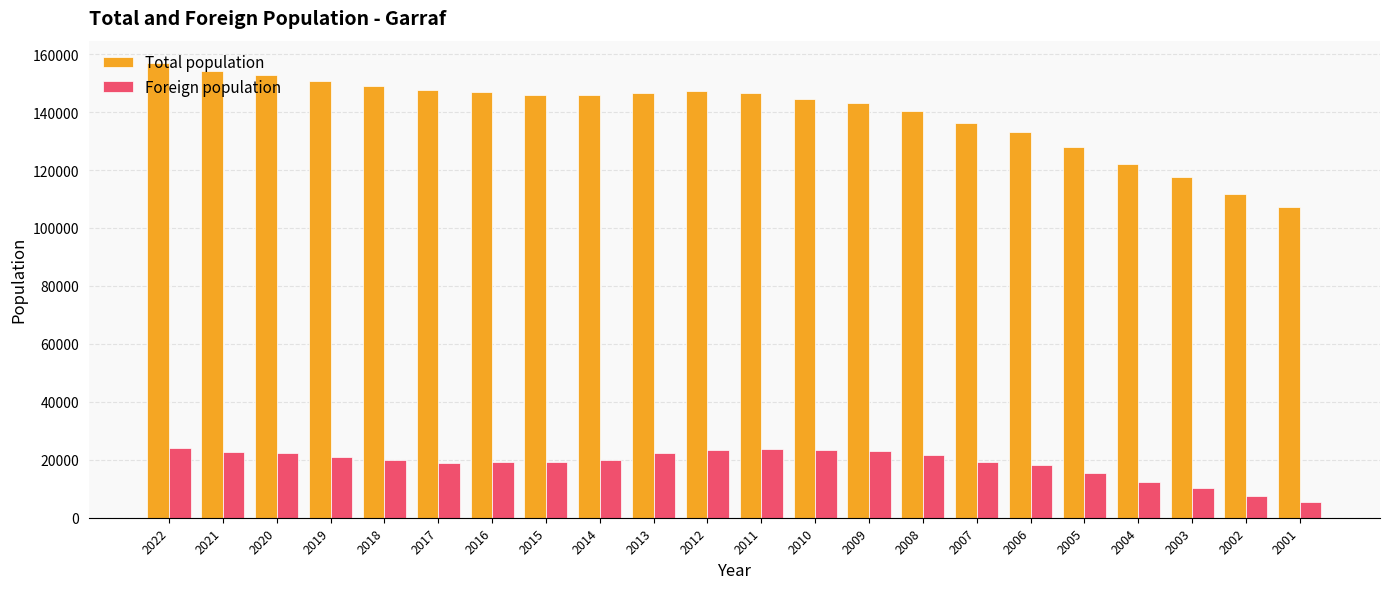

What is the smallest value displayed?

5323